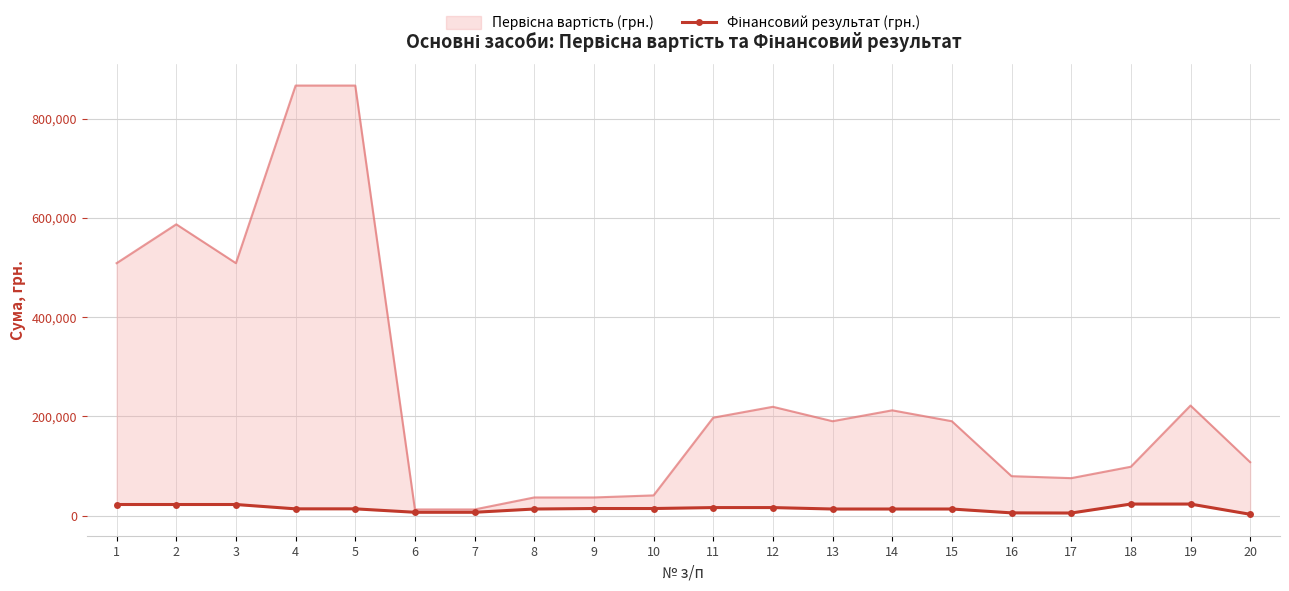

The Фінансовий результат (грн.) series shows 5747.7 at 16. True or false?

True